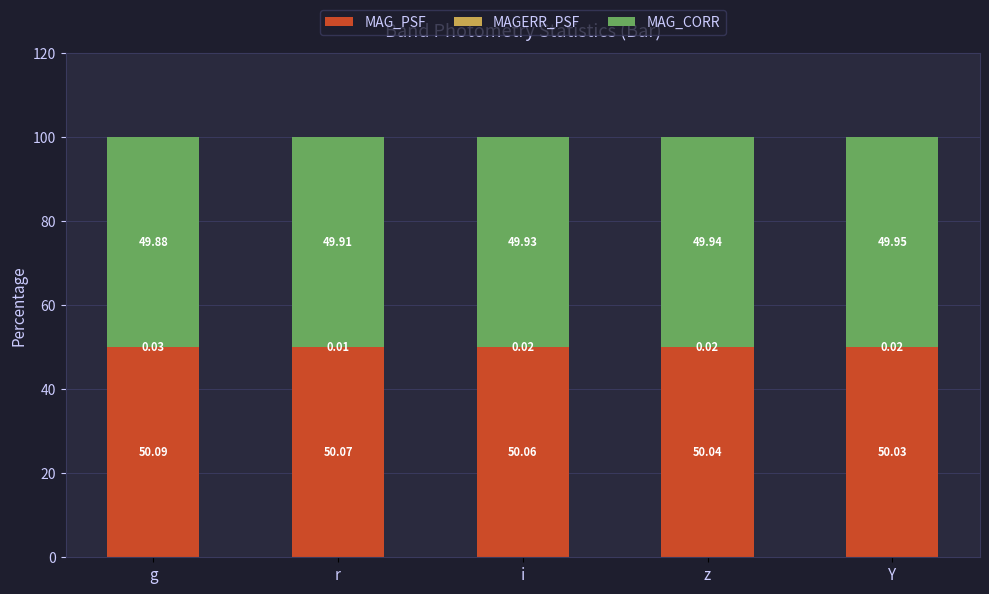

What is the sum of the MAG_PSF values at r and z?

100.1